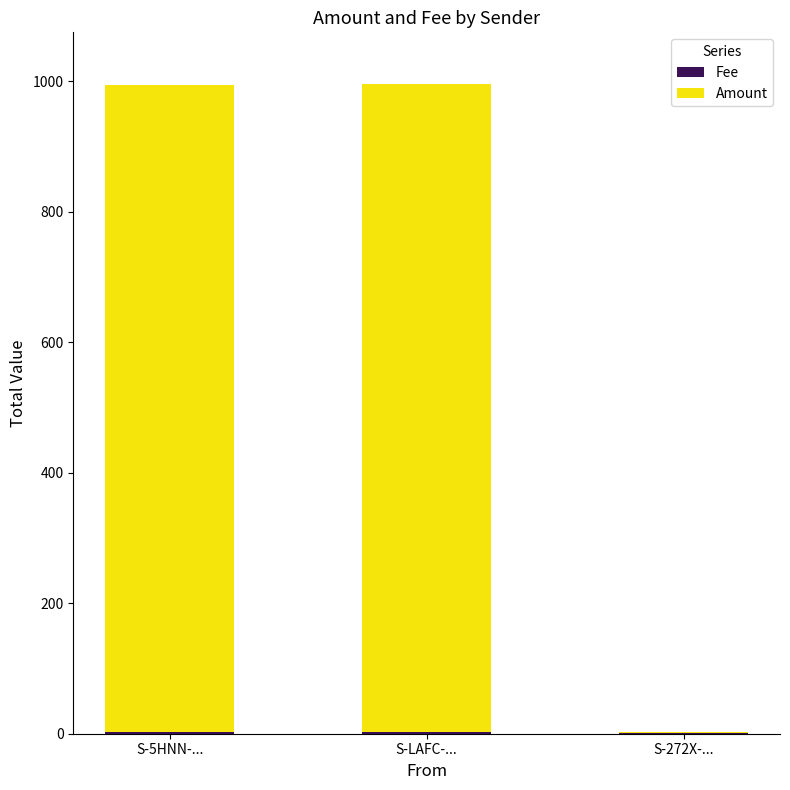

Are the bars horizontal?

No